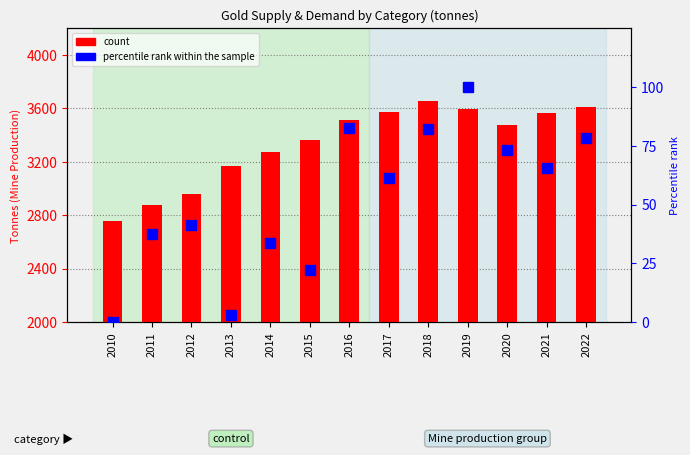

What value does the percentile rank within the sample series have at 2020?

73.2